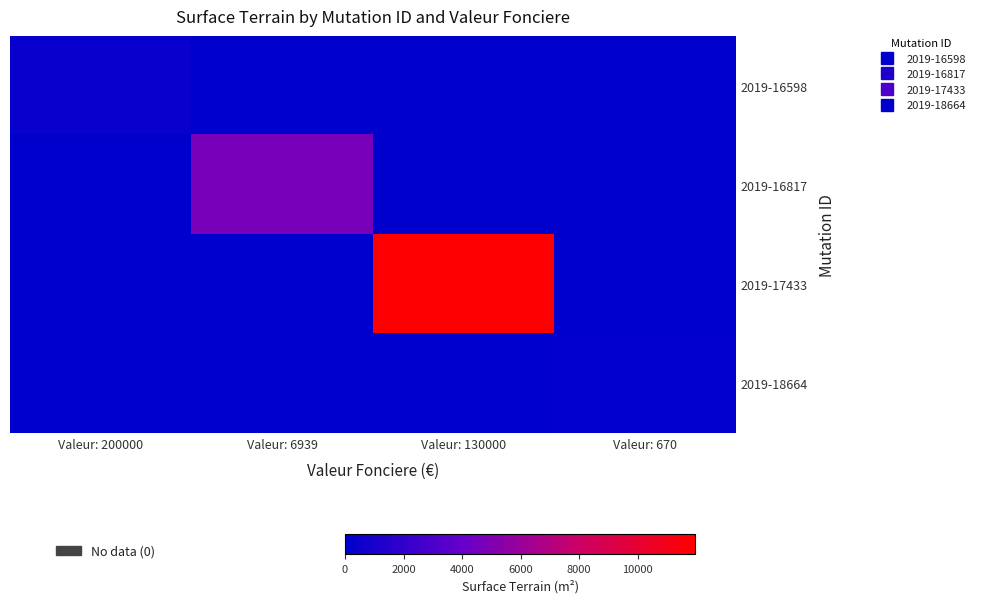

Count the number of categories in the chart.

4